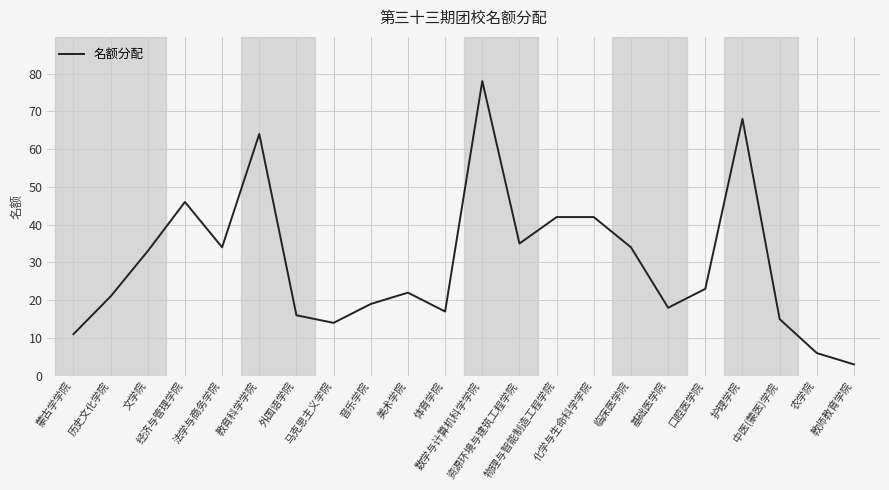

What is the minimum value shown in the chart?

3